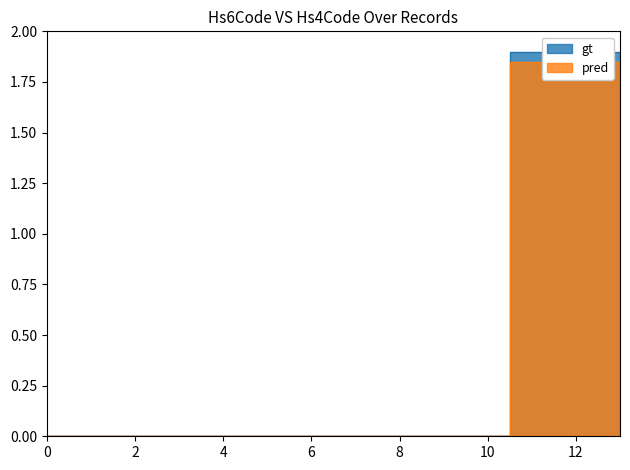

True or false: gt has more than 1 interior local peaks.

False